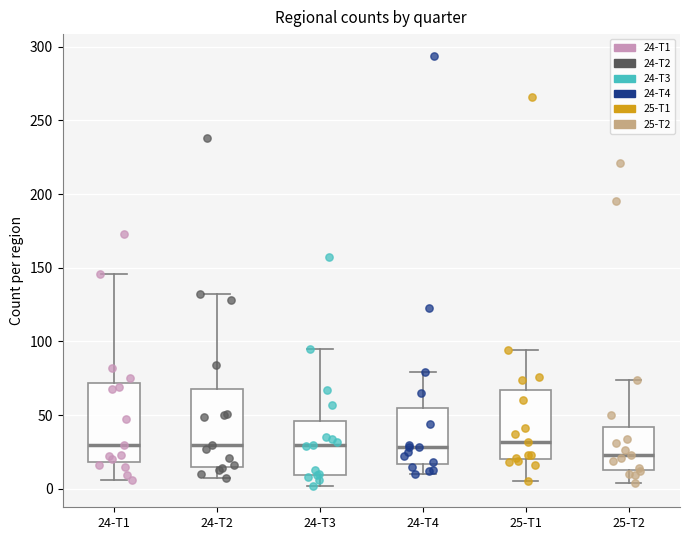

Reading left to right, read every box against the y-axis: the position of its median line, the range the box covers, and the ends of its whiskers. The values are not printed on the chart, so give them approximately, as read against the axis.

24-T1: median 30, box 20 to 70, whiskers 5 to 145
24-T2: median 30, box 15 to 70, whiskers 5 to 130
24-T3: median 30, box 10 to 45, whiskers 0 to 95
24-T4: median 30, box 15 to 55, whiskers 10 to 80
25-T1: median 30, box 20 to 65, whiskers 5 to 95
25-T2: median 25, box 15 to 40, whiskers 5 to 75